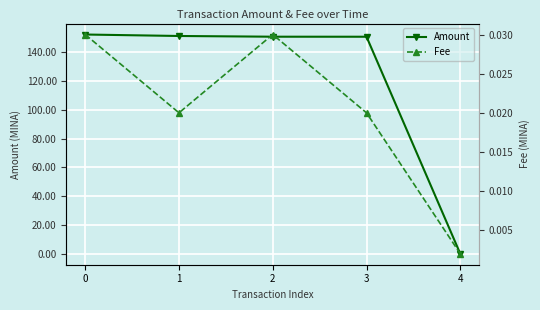

At 3, list the series in order from largest to smallest.

Amount, Fee